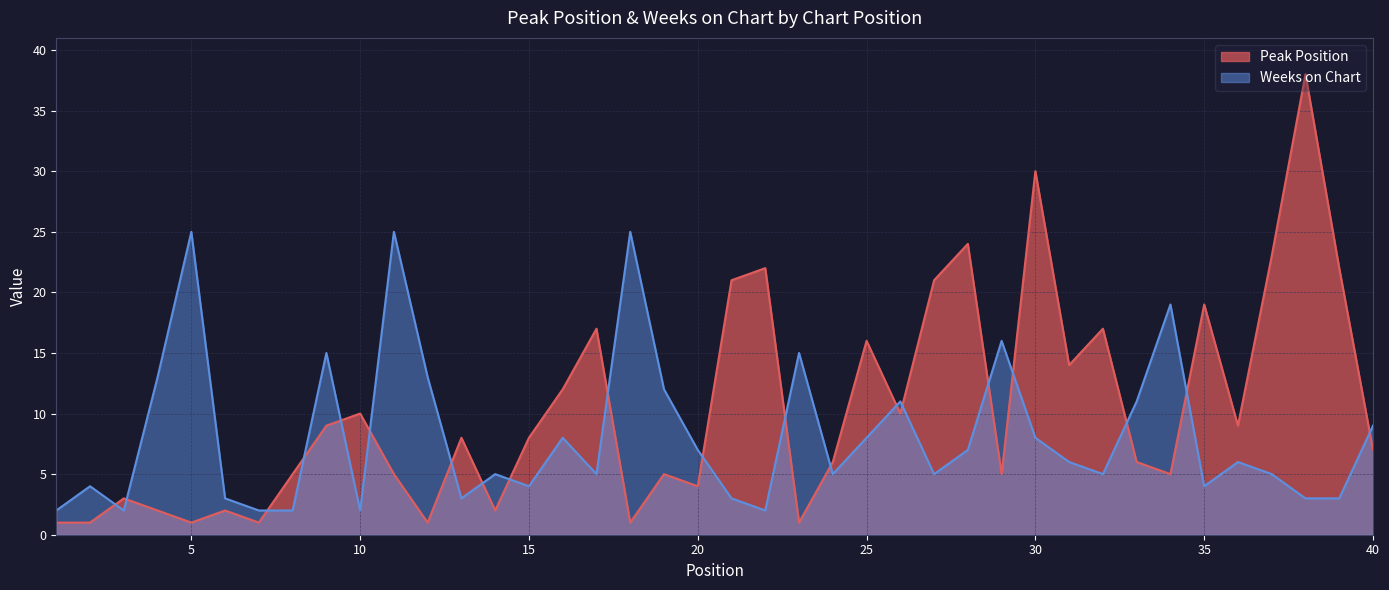

Does the chart display data point markers on the line(s)?

No